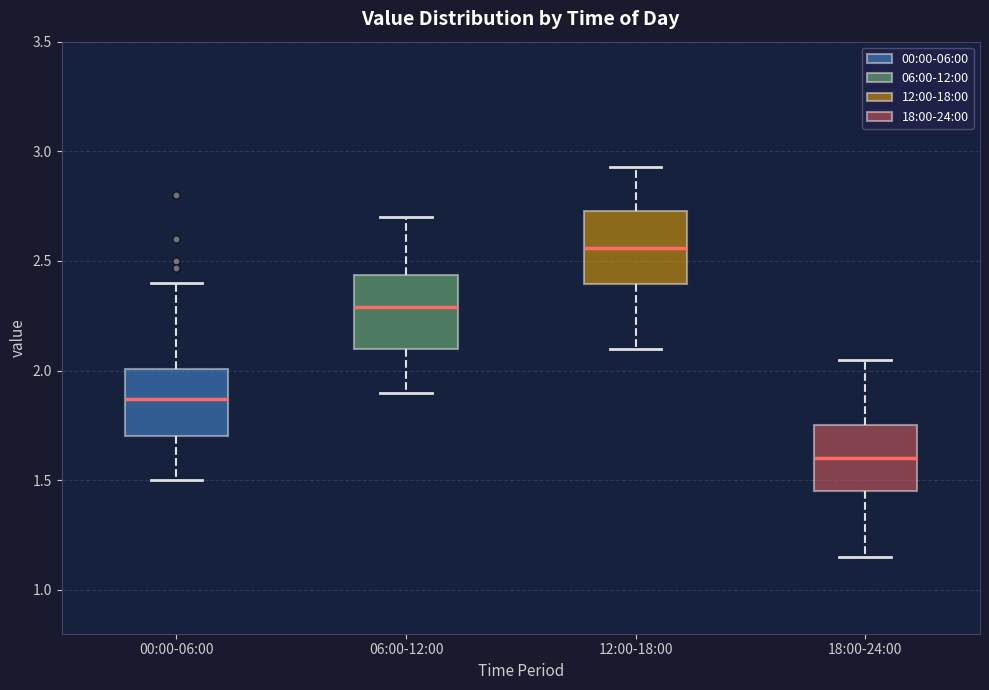

Where is the lower edge of the box for 18:00-24:00 on the y-axis? The values are not printed on the chart, so give them approximately, as read against the axis.

1.45